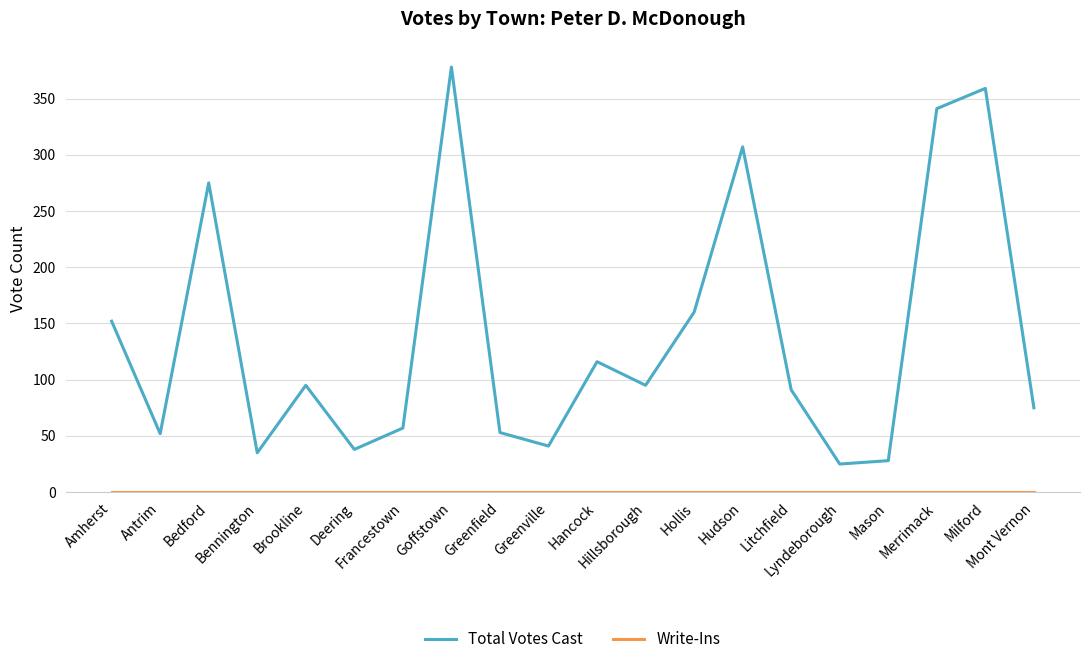

What is the maximum value shown in the chart?

378